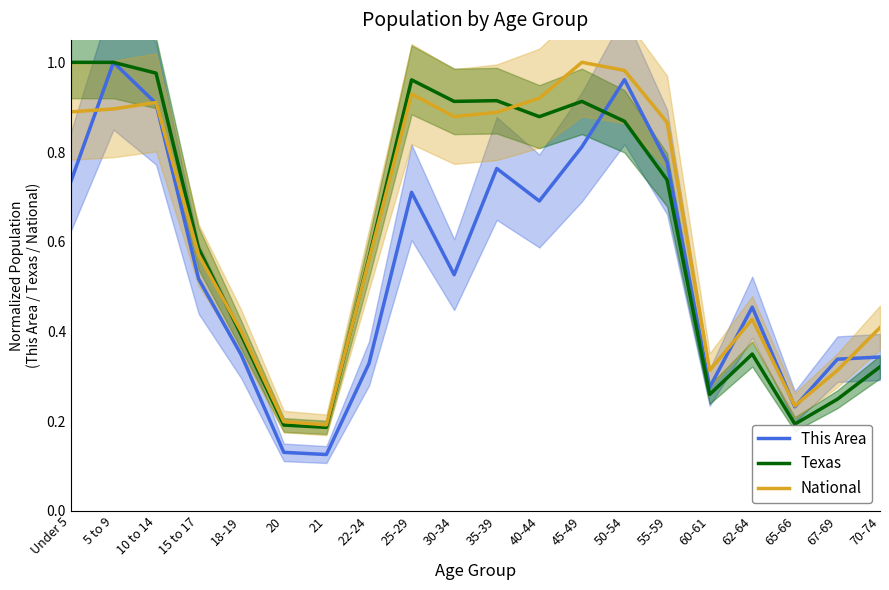

What are all the series names shown in the legend?

This Area, Texas, National